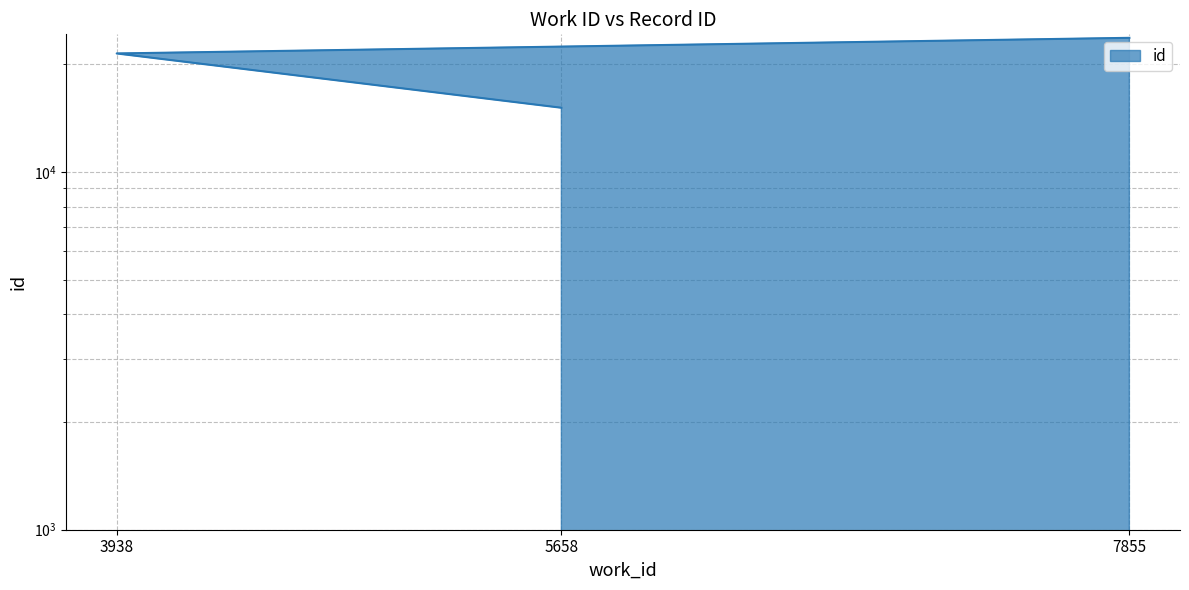

Count the number of categories in the chart.

3